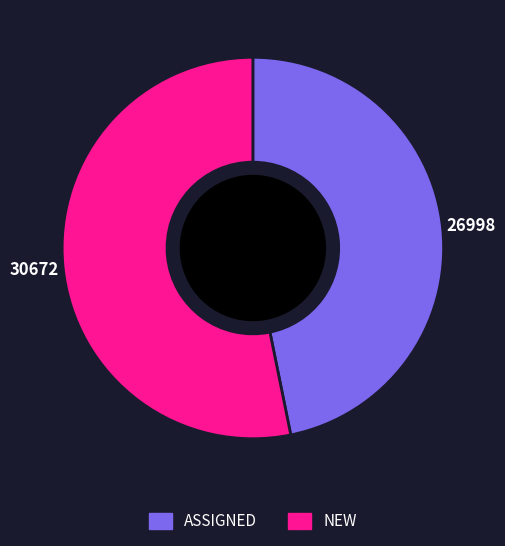

Which slice is the largest?

NEW